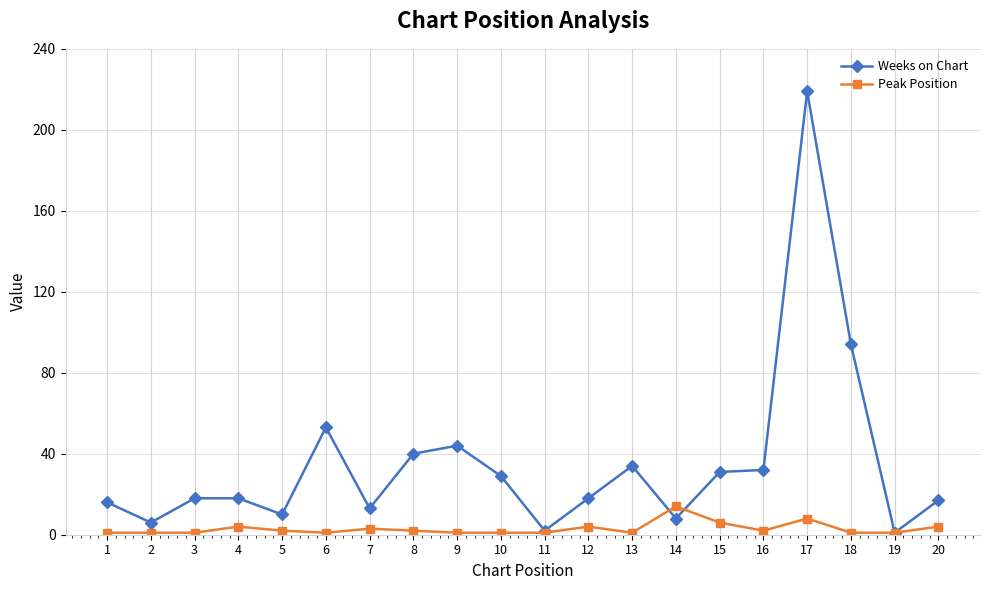

Which series changed the most between 9 and 18?

Weeks on Chart